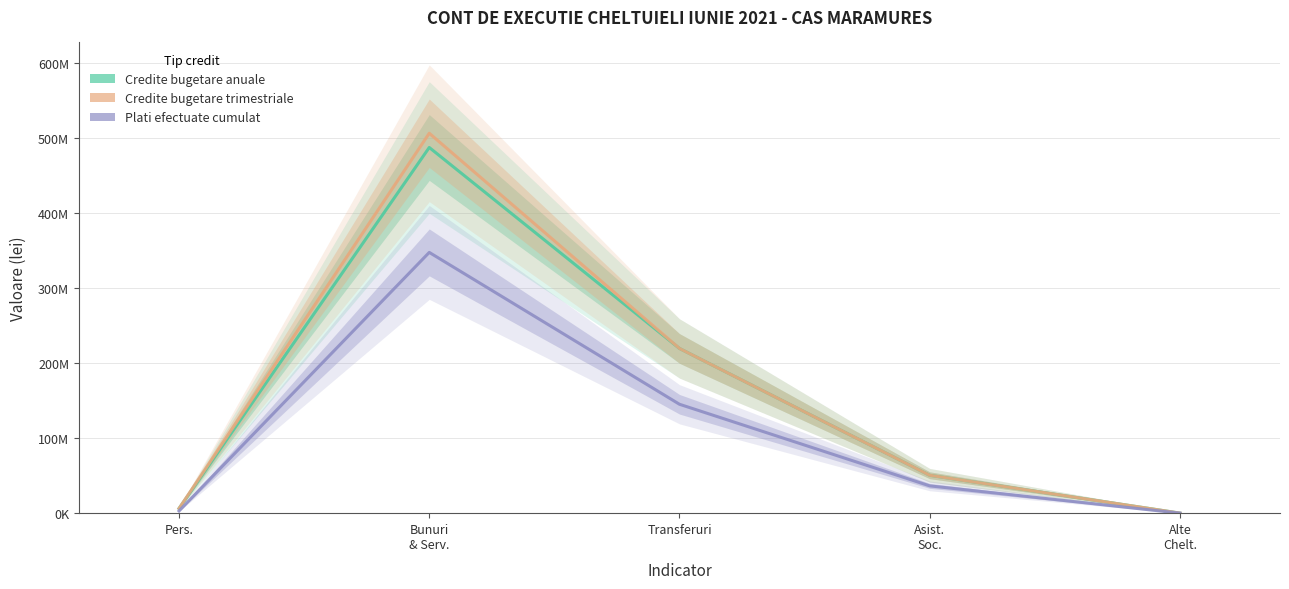

Rank the series by their maximum value, from highest to lowest.

Credite bugetare trimestriale, Credite bugetare anuale, Plati efectuate cumulat